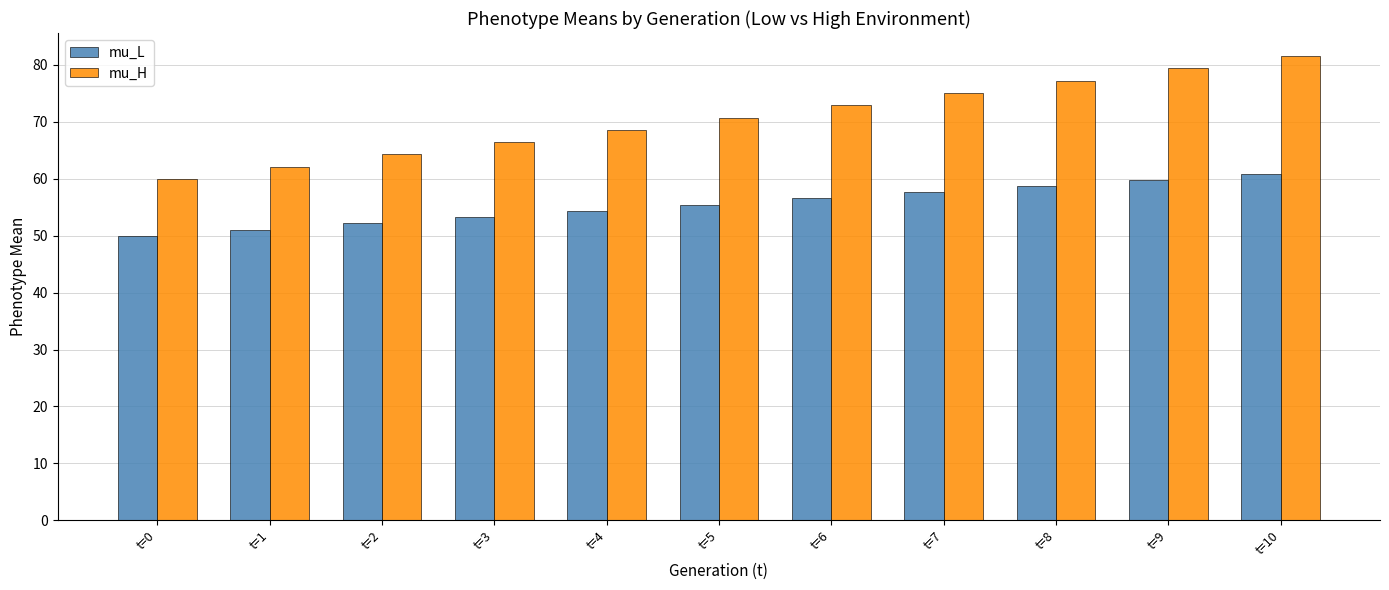

How many values in the mu_H series are below 70?

5